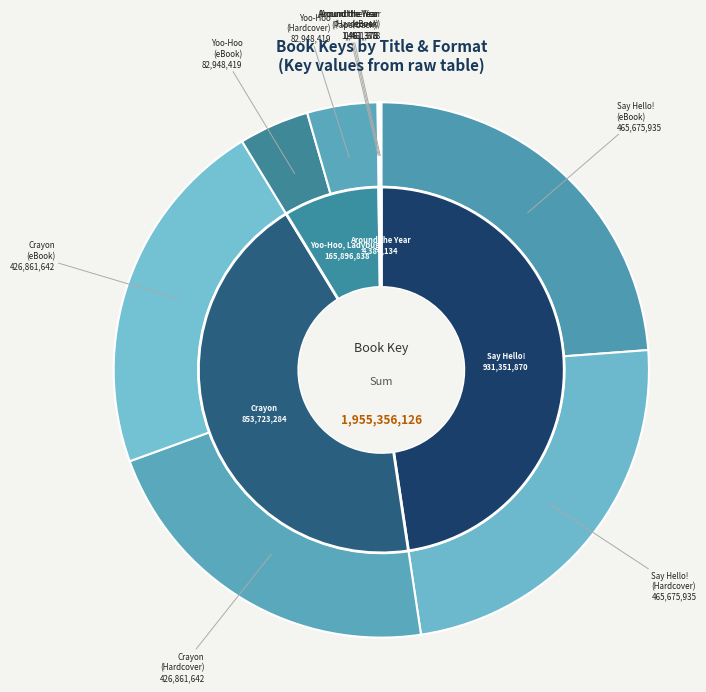

Is there any slice that represents more than half of the pie?

No